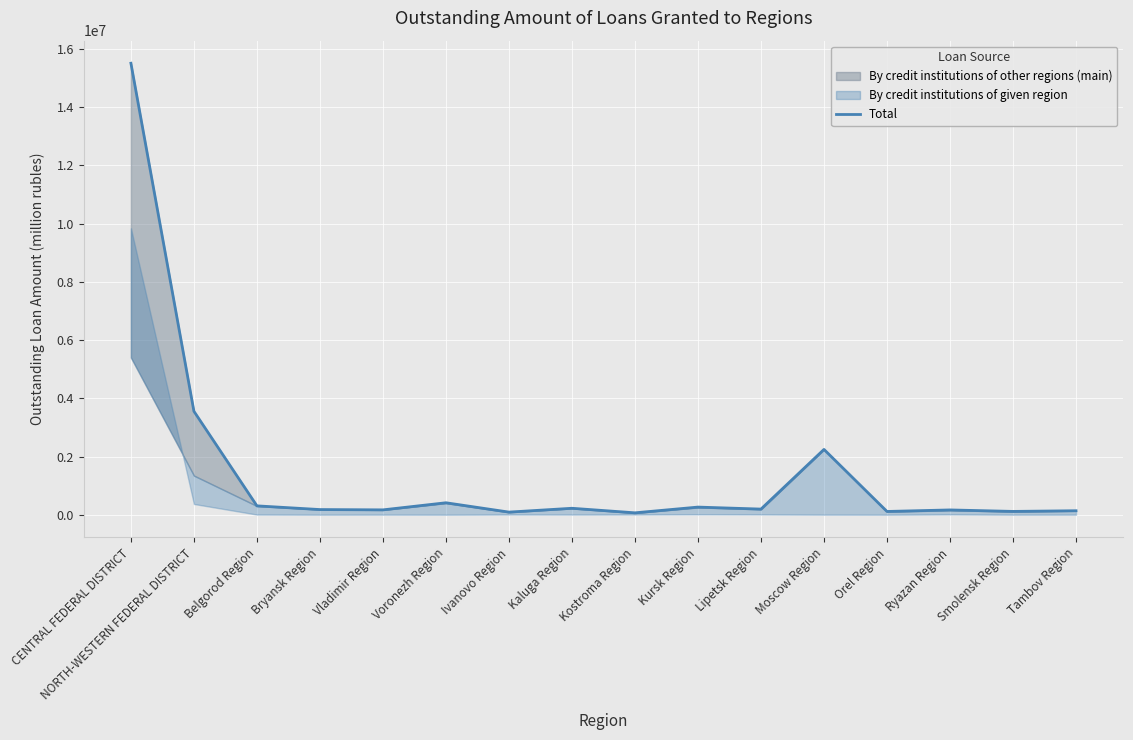

Is it true that the value at Belgorod Region is 304858?

True